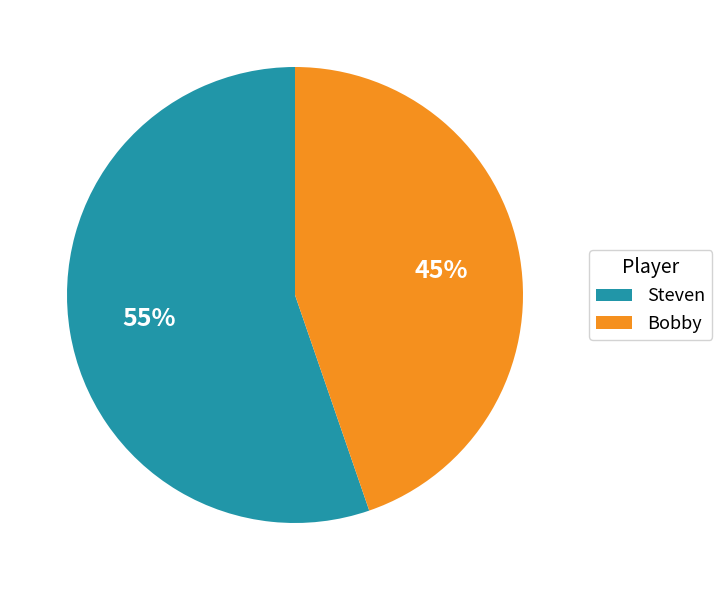

Count the number of slices in the pie.

2